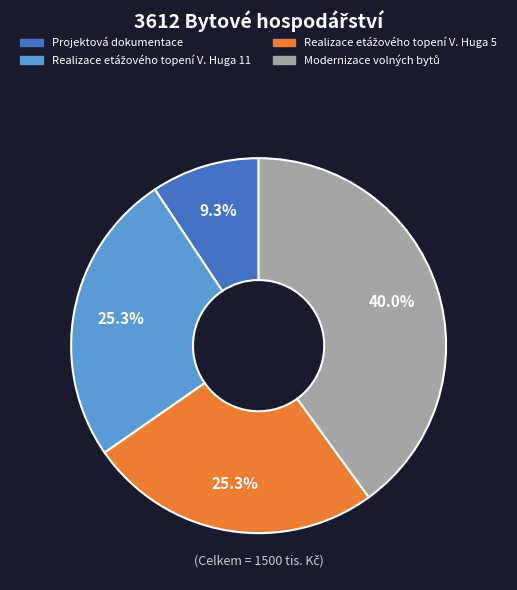

How many segments does this pie chart have?

4